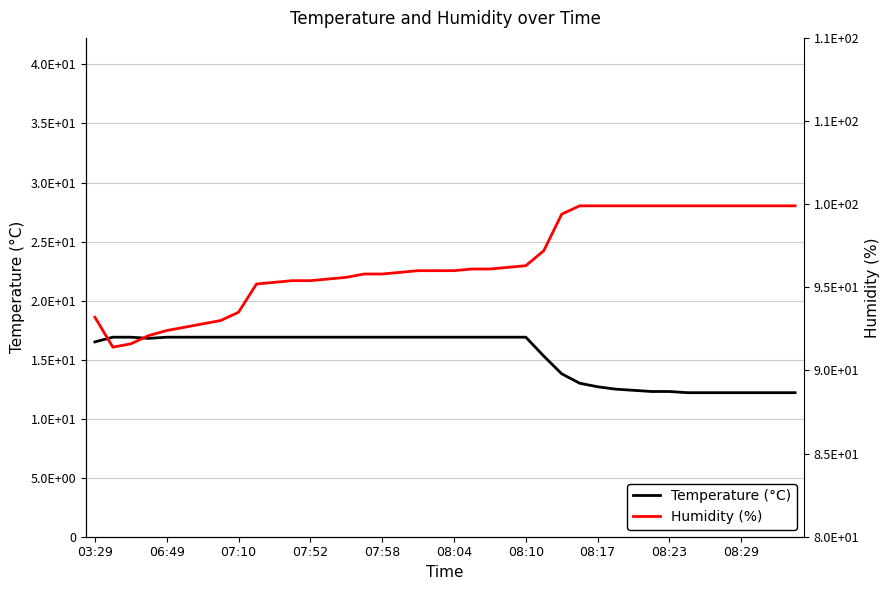

True or false: Temperature (°C) has a value of 16.9 at 14.

True